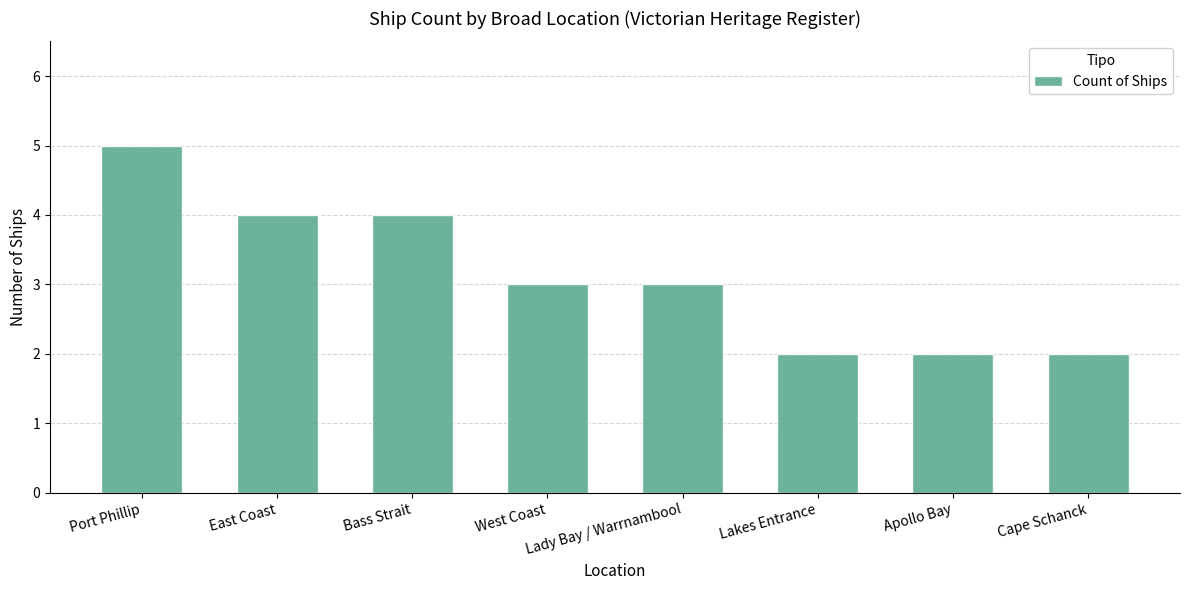

What is the greatest value displayed?

5